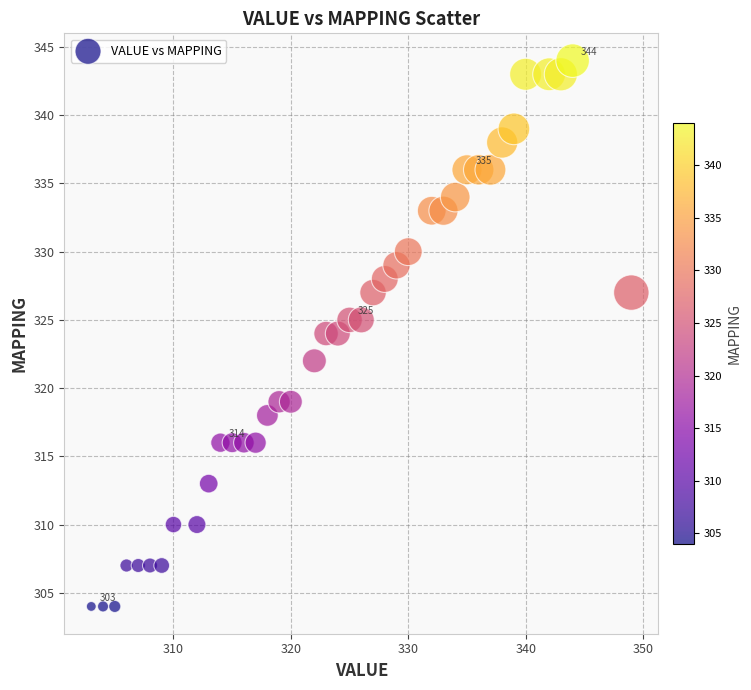

What is the range of X values (max minus min)?

46